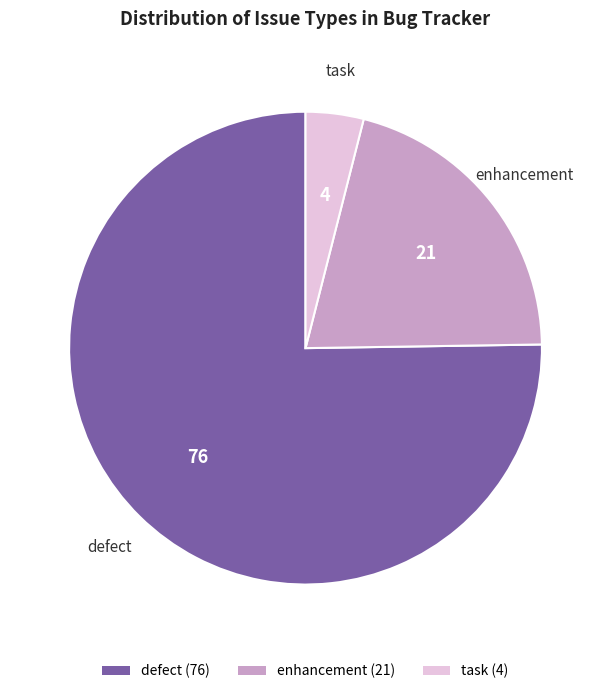

Is there any slice that represents more than half of the pie?

Yes